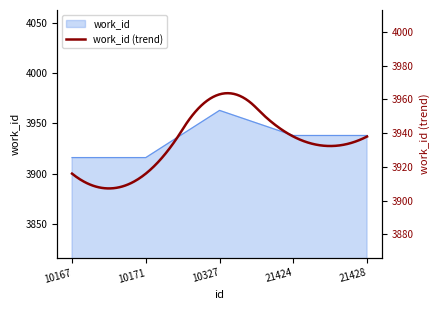

Reading left to right, what are all the values shown in this chart?

3916	3916	3963	3938	3938